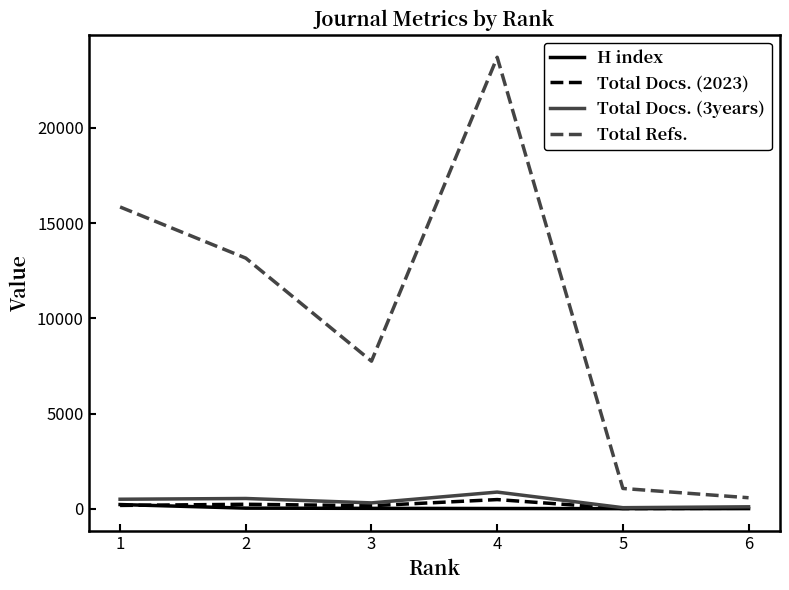

True or false: Total Refs. and H index cross at least once.

False